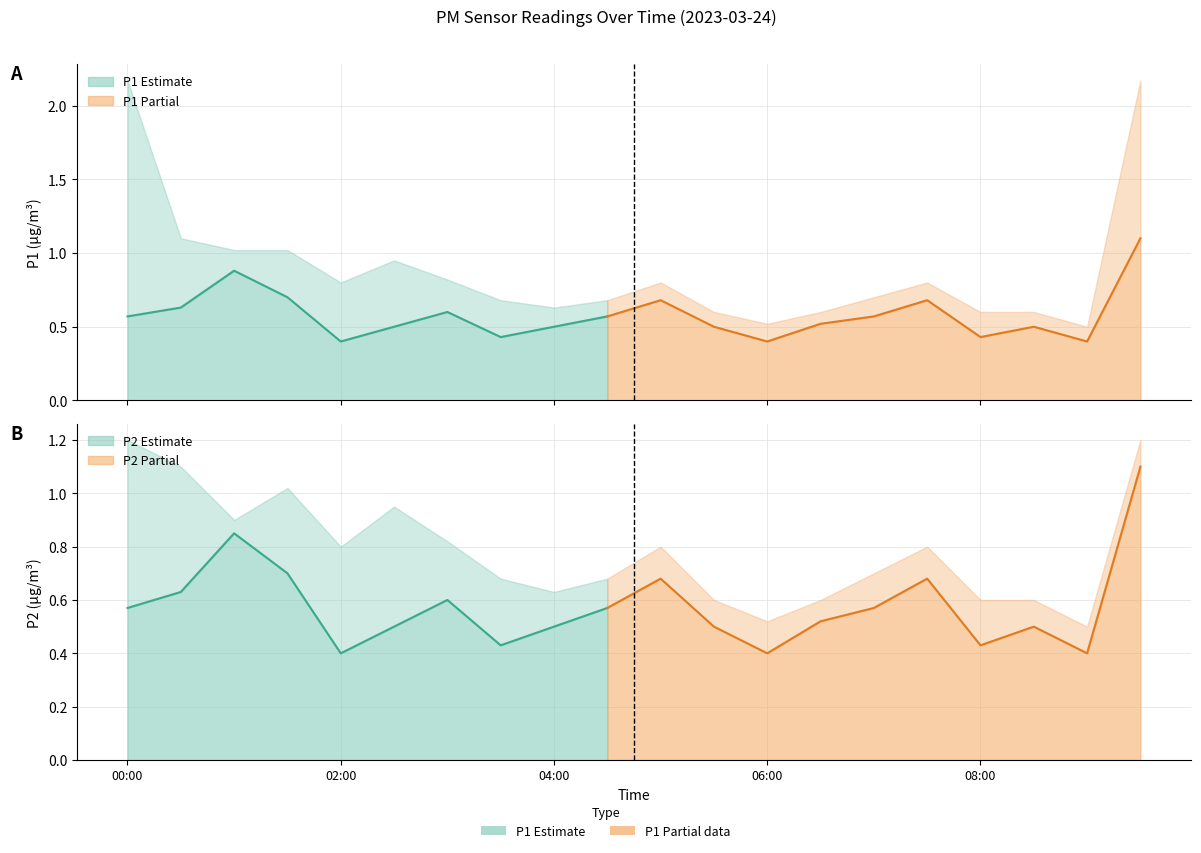

Rank the categories by P2_upper value from lowest to highest.

09:00, 06:00, 05:30, 06:30, 08:00, 08:30, 04:00, 03:30, 04:30, 07:00, 02:00, 05:00, 07:30, 03:00, 01:00, 02:30, 01:30, 00:30, 00:00, 09:30